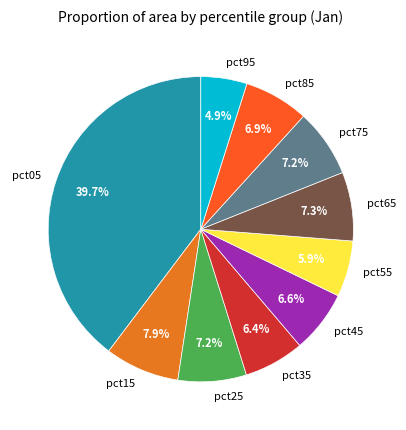

To the nearest percent, what is the combined percentage of pct85 and pct95?

12%